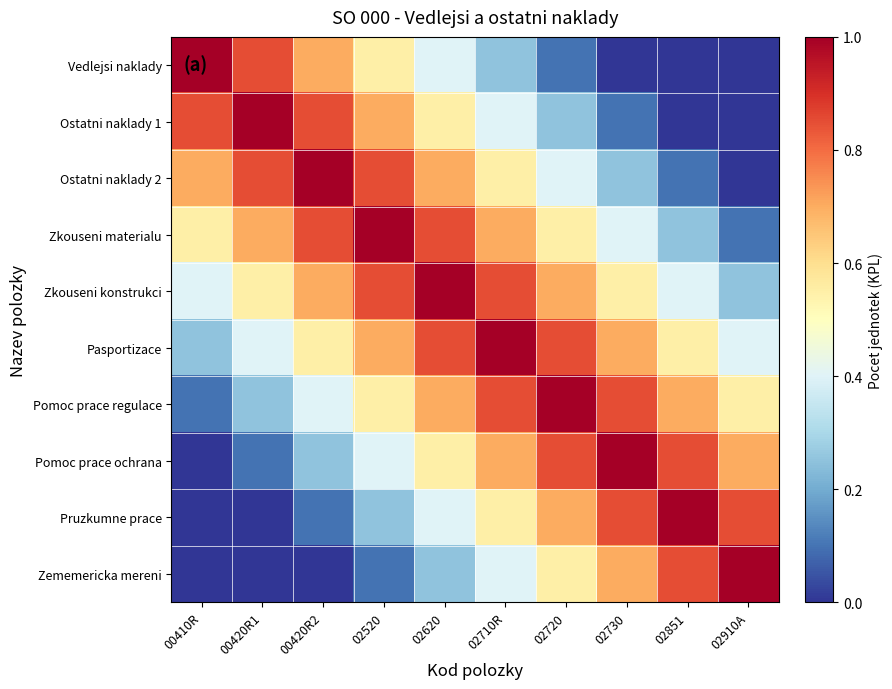

Reading left to right, extract all data points from this chart.

Vedlejsi naklady: 00410R=1.0	00420R1=0.8	00420R2=0.7	02520=0.6	02620=0.4	02710R=0.2	02720=0.1	02730=0.0	02851=0.0	02910A=0.0
Ostatni naklady 1: 00410R=0.8	00420R1=1.0	00420R2=0.8	02520=0.7	02620=0.6	02710R=0.4	02720=0.2	02730=0.1	02851=0.0	02910A=0.0
Ostatni naklady 2: 00410R=0.7	00420R1=0.8	00420R2=1.0	02520=0.8	02620=0.7	02710R=0.6	02720=0.4	02730=0.2	02851=0.1	02910A=0.0
Zkouseni materialu: 00410R=0.6	00420R1=0.7	00420R2=0.8	02520=1.0	02620=0.8	02710R=0.7	02720=0.6	02730=0.4	02851=0.2	02910A=0.1
Zkouseni konstrukci: 00410R=0.4	00420R1=0.6	00420R2=0.7	02520=0.8	02620=1.0	02710R=0.8	02720=0.7	02730=0.6	02851=0.4	02910A=0.2
Pasportizace: 00410R=0.2	00420R1=0.4	00420R2=0.6	02520=0.7	02620=0.8	02710R=1.0	02720=0.8	02730=0.7	02851=0.6	02910A=0.4
Pomoc prace regulace: 00410R=0.1	00420R1=0.2	00420R2=0.4	02520=0.6	02620=0.7	02710R=0.8	02720=1.0	02730=0.8	02851=0.7	02910A=0.6
Pomoc prace ochrana: 00410R=0.0	00420R1=0.1	00420R2=0.2	02520=0.4	02620=0.6	02710R=0.7	02720=0.8	02730=1.0	02851=0.8	02910A=0.7
Pruzkumne prace: 00410R=0.0	00420R1=0.0	00420R2=0.1	02520=0.2	02620=0.4	02710R=0.6	02720=0.7	02730=0.8	02851=1.0	02910A=0.8
Zememericka mereni: 00410R=0.0	00420R1=0.0	00420R2=0.0	02520=0.1	02620=0.2	02710R=0.4	02720=0.6	02730=0.7	02851=0.8	02910A=1.0